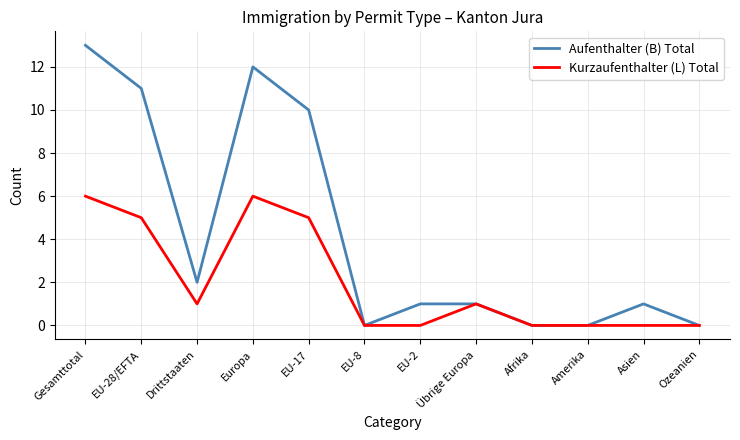

Which series has the largest total across all categories?

Aufenthalter (B) Total